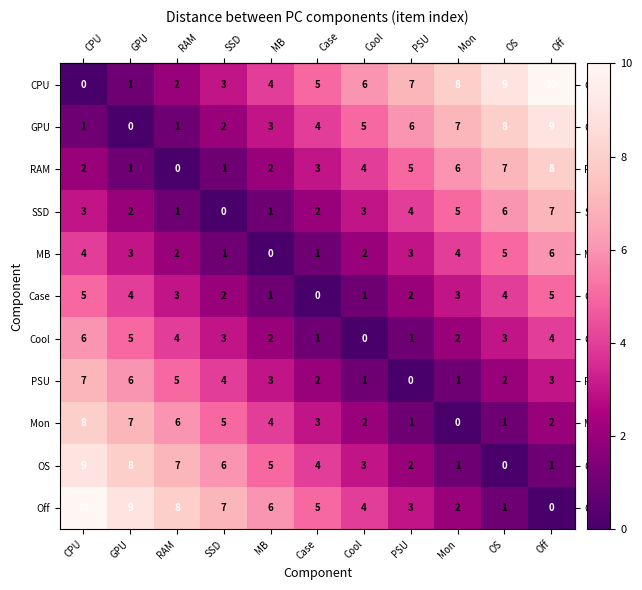

How many distinct data groups are displayed?

11